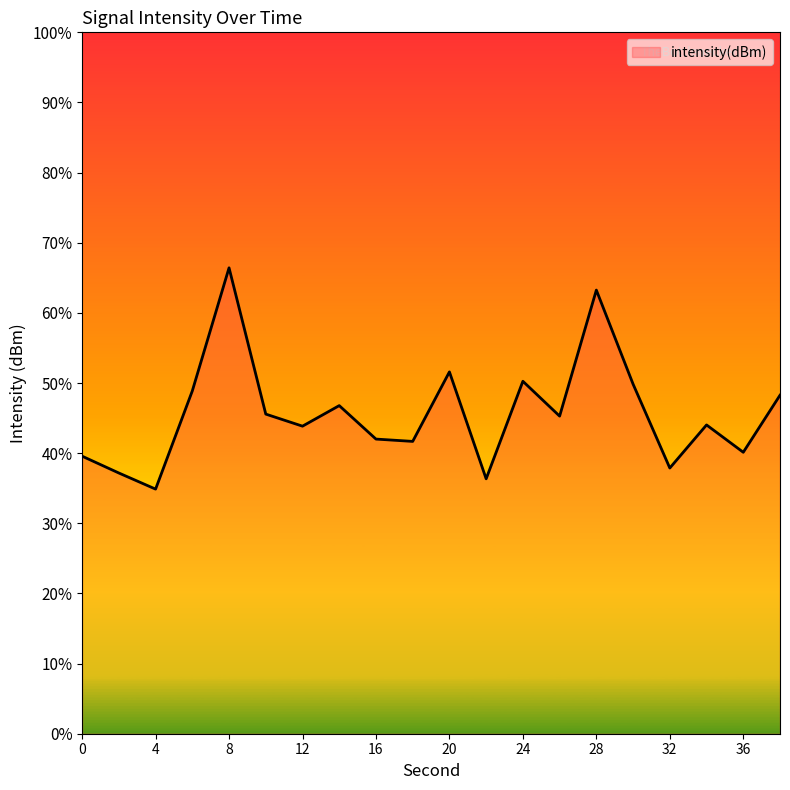

The chart shows a value of -181.6 at 14. True or false?

False